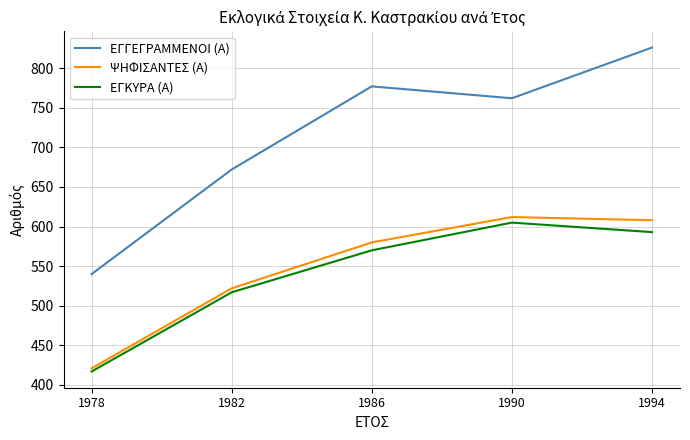

What are all the series names shown in the legend?

ΕΓΓΕΓΡΑΜΜΕΝΟΙ (Α), ΨΗΦΙΣΑΝΤΕΣ (Α), ΕΓΚΥΡΑ (Α)